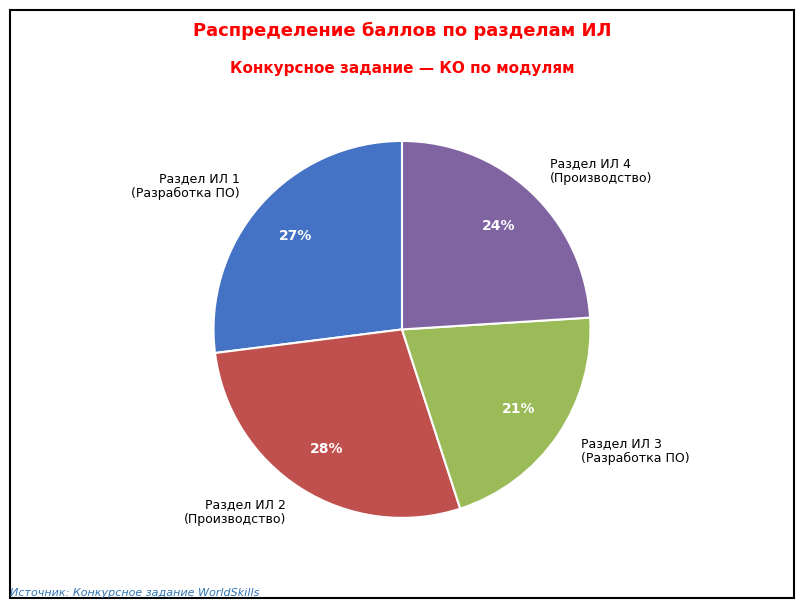

Which slice is the largest?

Раздел ИЛ 2 (Производство)